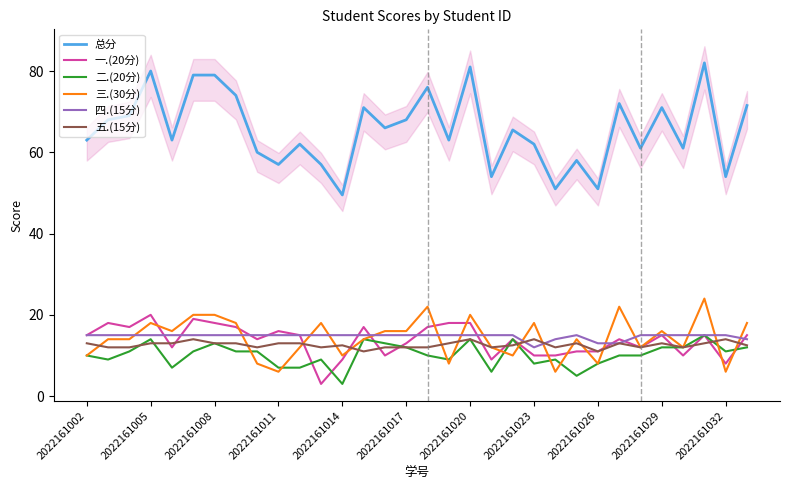

Reading left to right, list all the values displayed in this chart.

总分: 63.0	68.0	69.0	80.0	63.0	79.0	79.0	74.0	60.0	57.0	62.0	57.0	49.5	71.0	66.0	68.0	76.0	63.0	81.0	54.0	65.5	62.0	51.0	58.0	51.0	72.0	61.0	71.0	61.0	82.0	54.0	71.5
一.(20分): 15.0	18.0	17.0	20.0	12.0	19.0	18.0	17.0	14.0	16.0	15.0	3.0	9.0	17.0	10.0	13.0	17.0	18.0	18.0	9.0	14.0	10.0	10.0	11.0	11.0	14.0	12.0	15.0	10.0	15.0	8.0	15.0
二.(20分): 10.0	9.0	11.0	14.0	7.0	11.0	13.0	11.0	11.0	7.0	7.0	9.0	3.0	14.0	13.0	12.0	10.0	9.0	14.0	6.0	14.0	8.0	9.0	5.0	8.0	10.0	10.0	12.0	12.0	15.0	11.0	12.0
三.(30分): 10.0	14.0	14.0	18.0	16.0	20.0	20.0	18.0	8.0	6.0	12.0	18.0	10.0	14.0	16.0	16.0	22.0	8.0	20.0	12.0	10.0	18.0	6.0	14.0	8.0	22.0	12.0	16.0	12.0	24.0	6.0	18.0
四.(15分): 15.0	15.0	15.0	15.0	15.0	15.0	15.0	15.0	15.0	15.0	15.0	15.0	15.0	15.0	15.0	15.0	15.0	15.0	15.0	15.0	15.0	12.0	14.0	15.0	13.0	13.0	15.0	15.0	15.0	15.0	15.0	14.0
五.(15分): 13.0	12.0	12.0	13.0	13.0	14.0	13.0	13.0	12.0	13.0	13.0	12.0	12.5	11.0	12.0	12.0	12.0	13.0	14.0	12.0	12.5	14.0	12.0	13.0	11.0	13.0	12.0	13.0	12.0	13.0	14.0	12.5